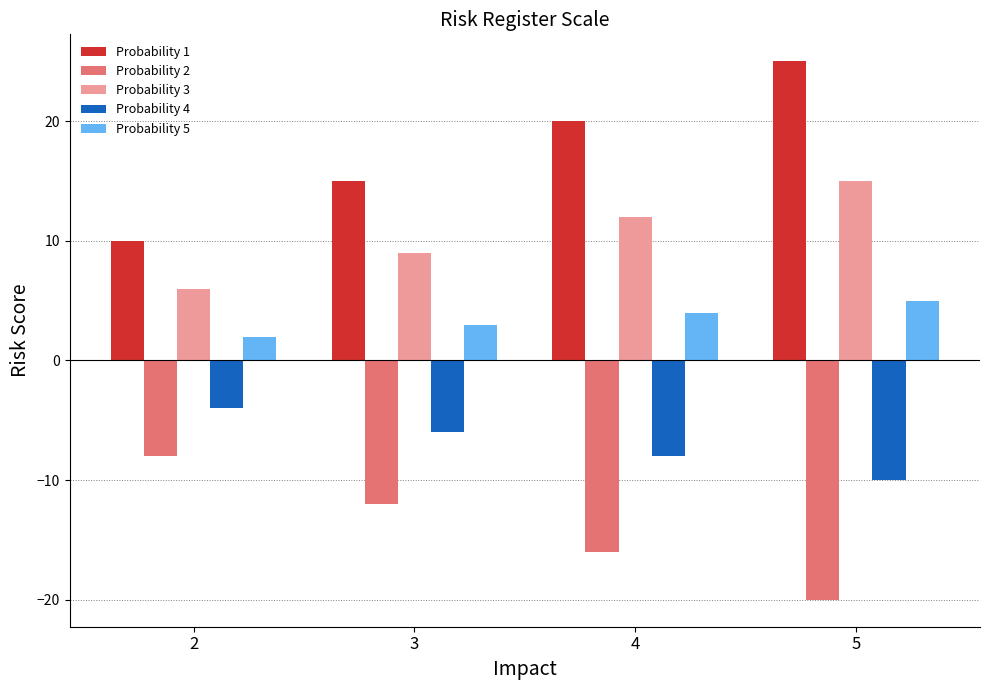

Where is Probability 1 nearest to the value 17?

3